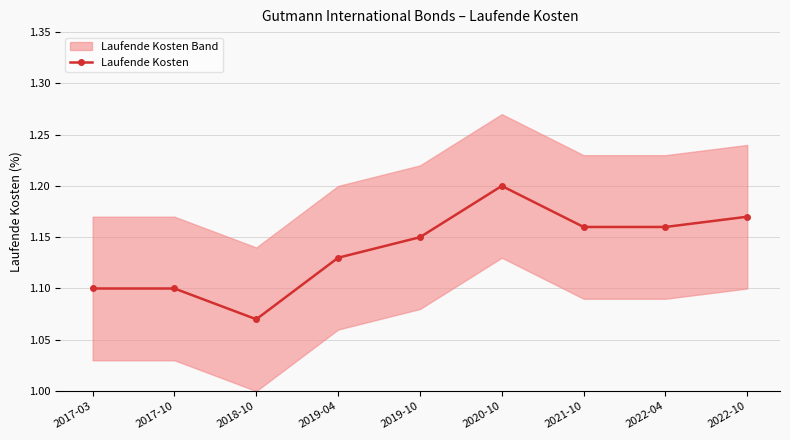

Reading left to right, extract all data points from this chart.

2017-03=1.1	2017-10=1.1	2018-10=1.1	2019-04=1.1	2019-10=1.1	2020-10=1.2	2021-10=1.2	2022-04=1.2	2022-10=1.2